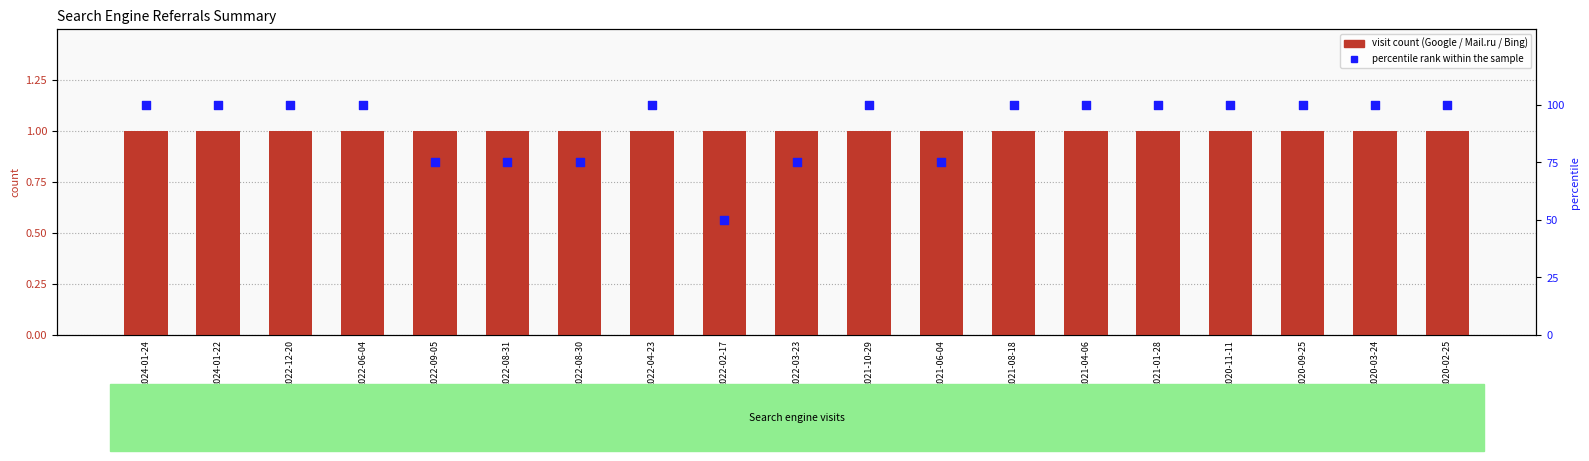

At how many categories does at least one series exceed 12?

19